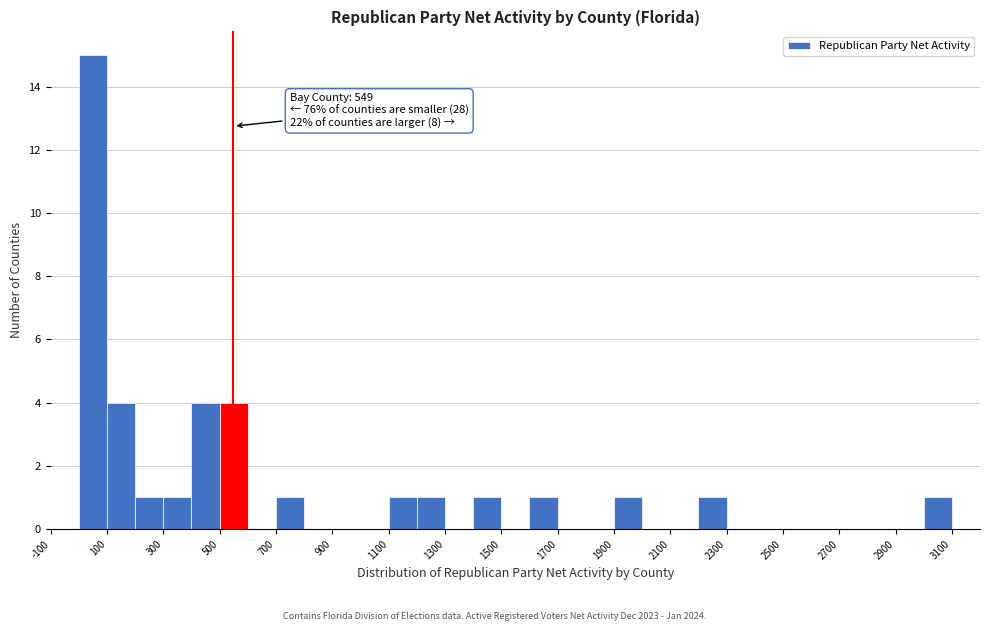

Which range on the x-axis has the tallest bar?

0 to 100